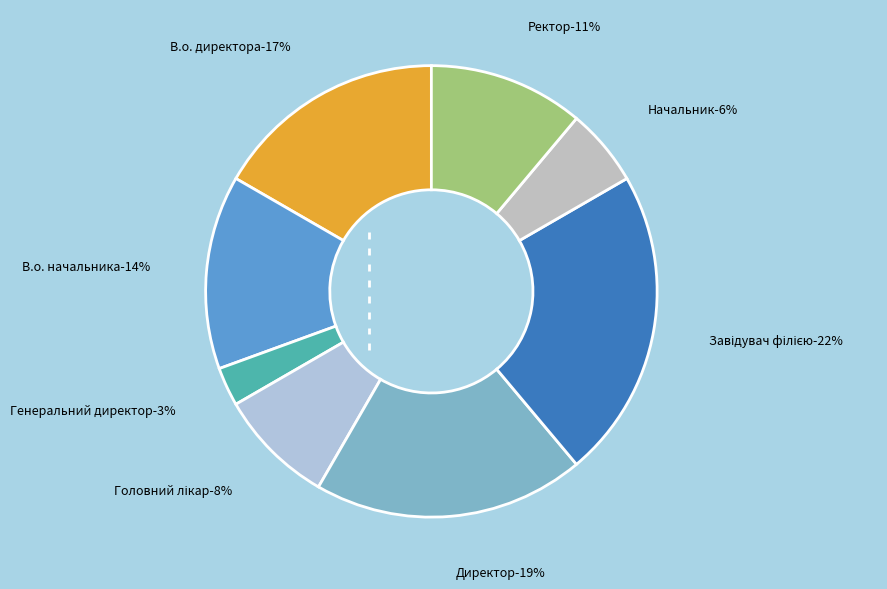

Which category has the biggest portion of the pie?

Завідувач філією